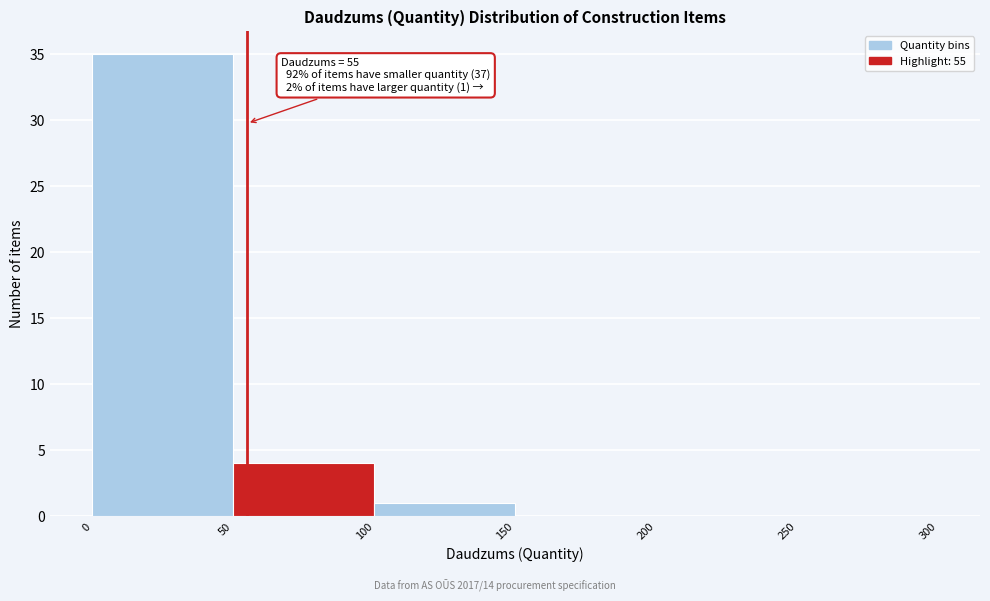

Over which range of the x-axis is the bar tallest?

0 to 50